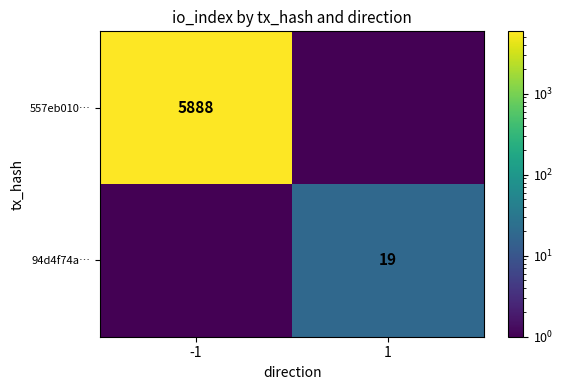

Which category has the lowest value across all series?

1